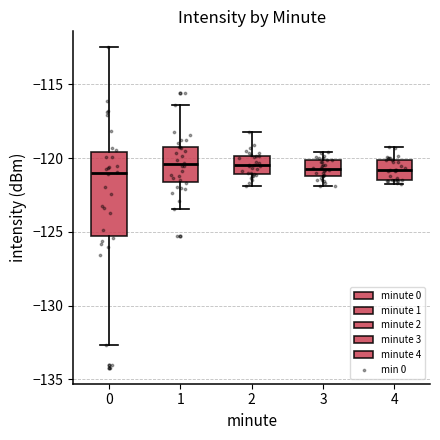

Where does the median line of the box at x = 0 sit on the y-axis? The values are not printed on the chart, so give them approximately, as read against the axis.

-121.0